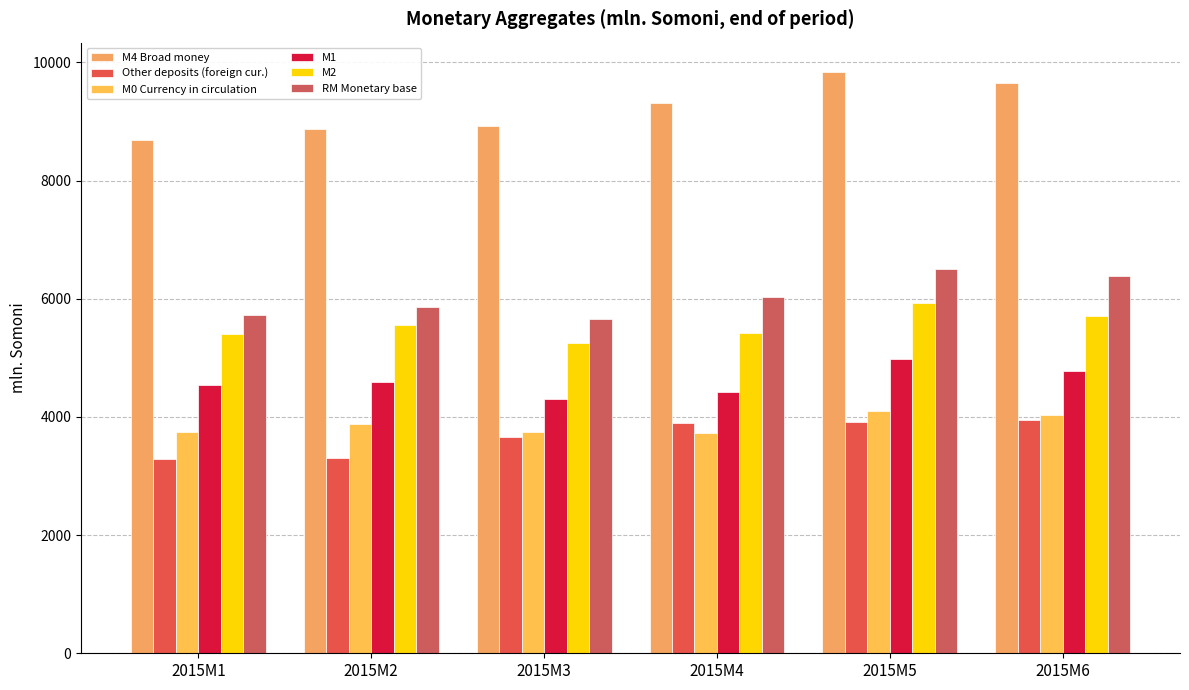

Is the value of RM Monetary base at 2015M4 greater than the value of Other deposits (foreign cur.) at 2015M2?

Yes